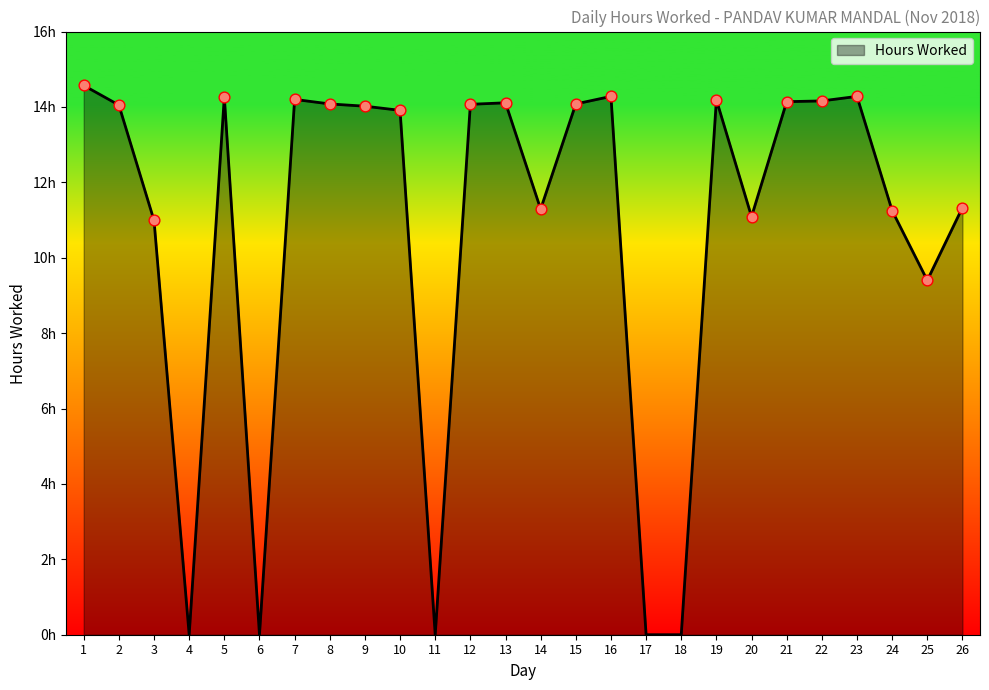

Does the chart have visible grid lines?

No